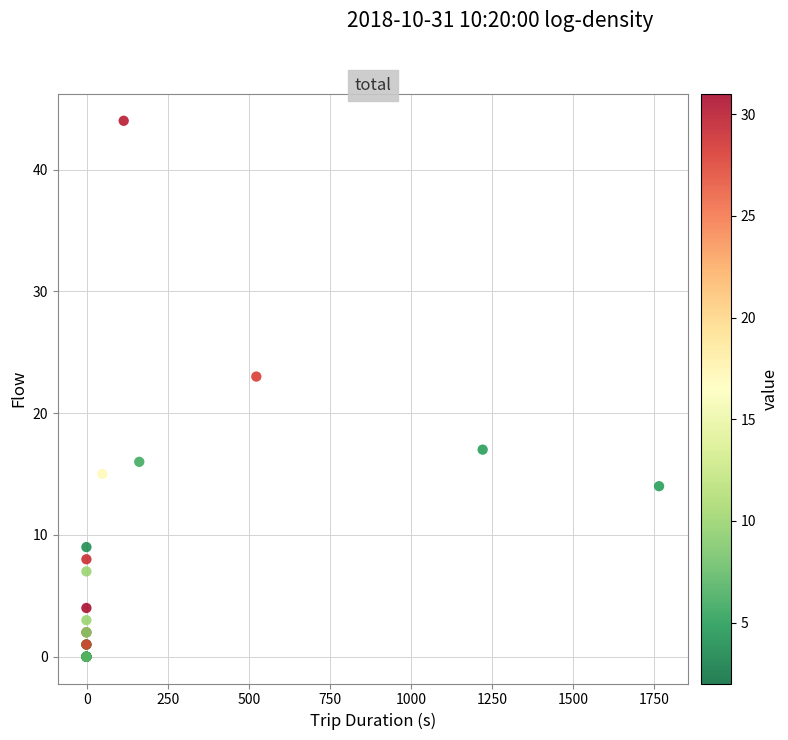

What Y value in the scatter plot is closest to 22?

23